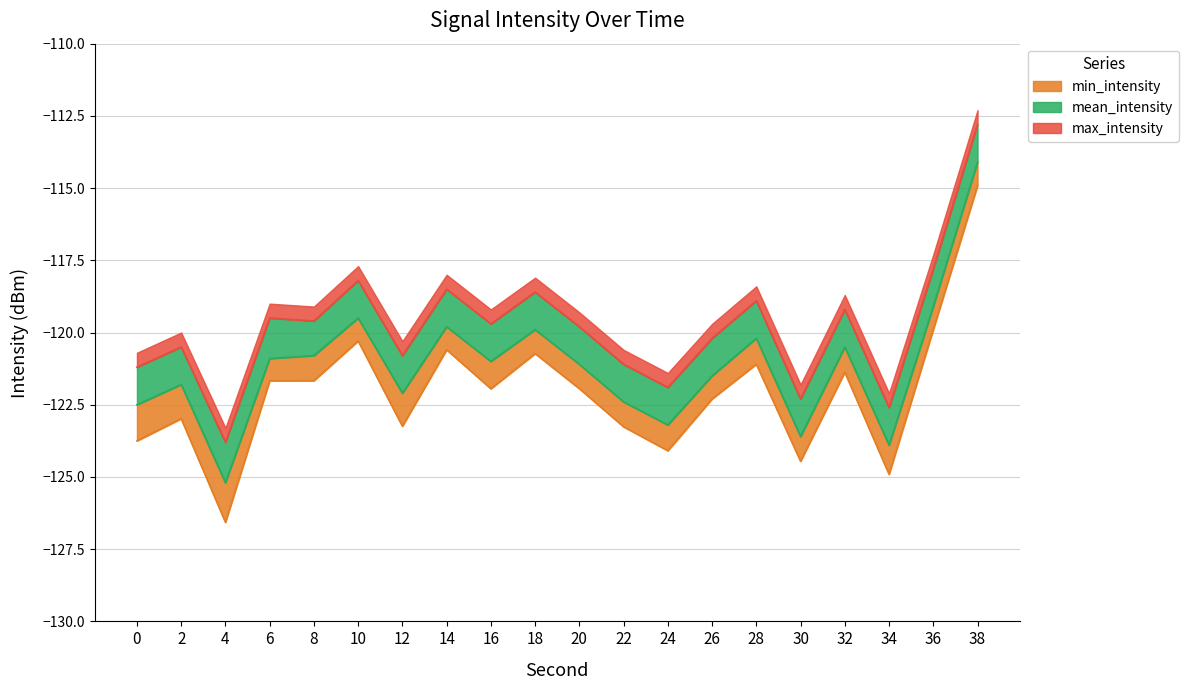

True or false: mean_intensity has more than 2 points higher than both neighbors.

True